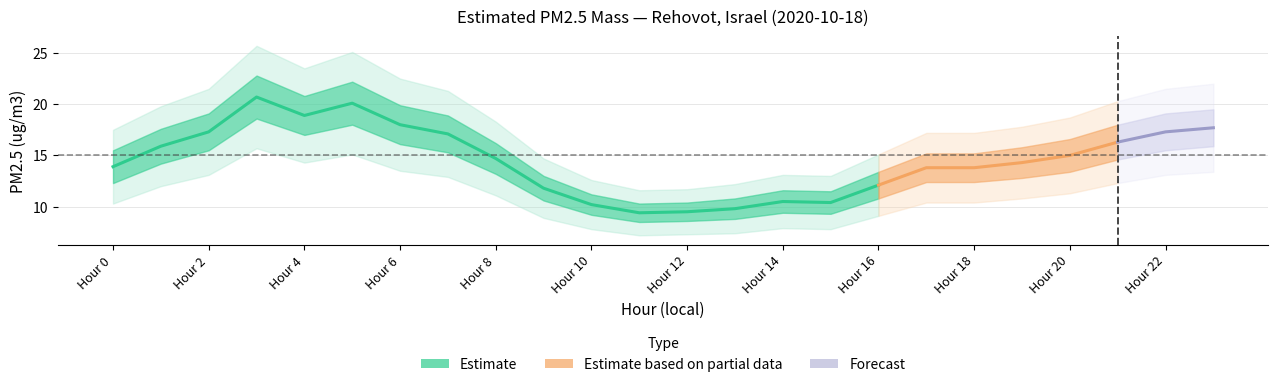

True or false: Upper Band and Outer Upper intersect in this chart.

False